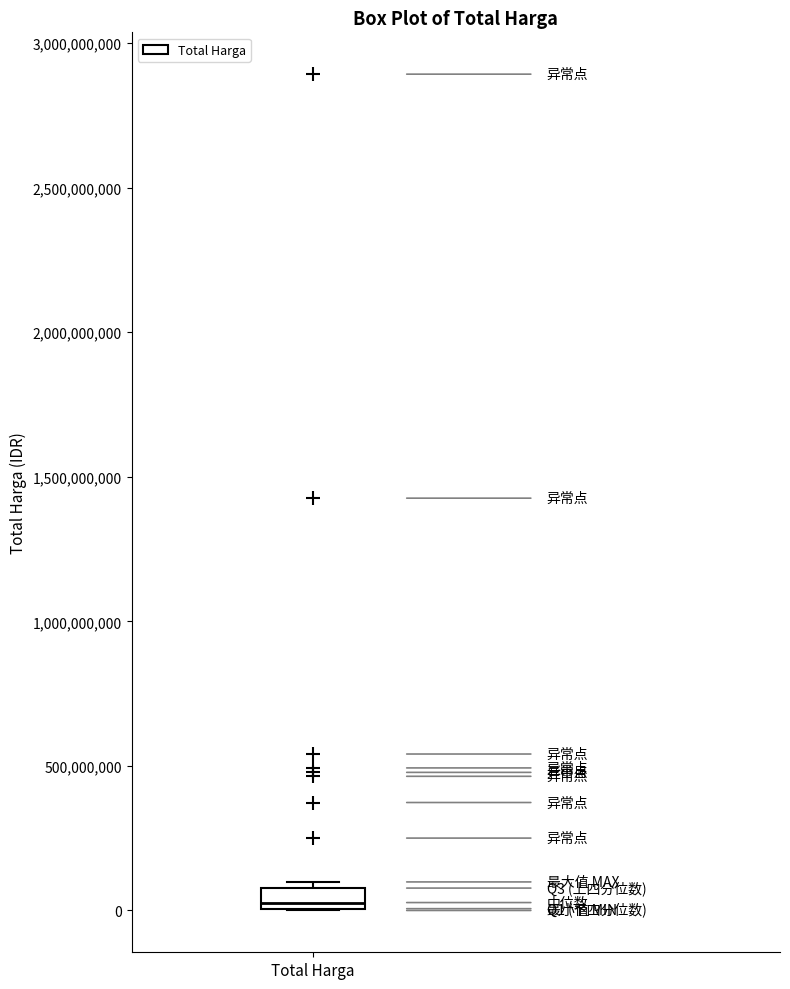

Where is the lower edge of the box for Total Harga on the y-axis? The values are not printed on the chart, so give them approximately, as read against the axis.

0